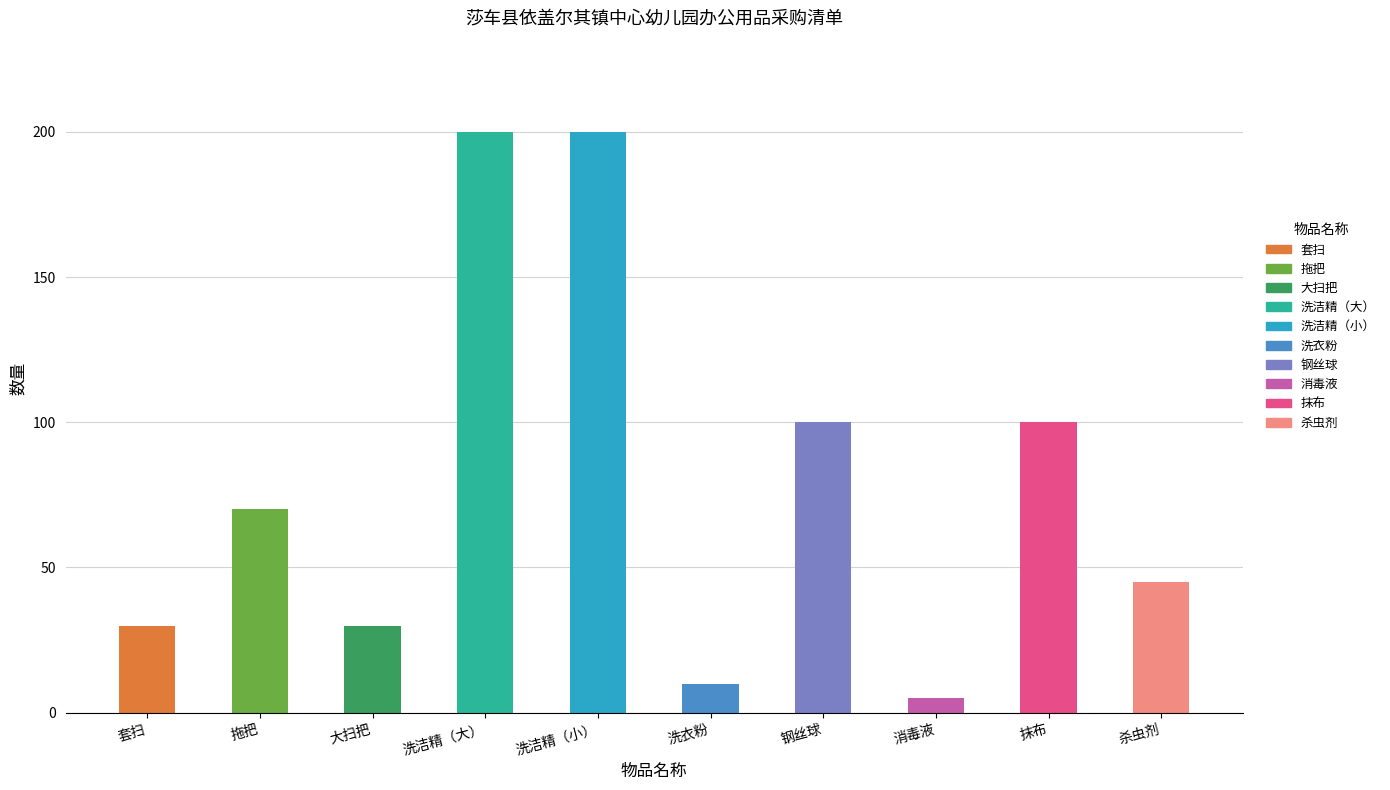

What is the average value?

79